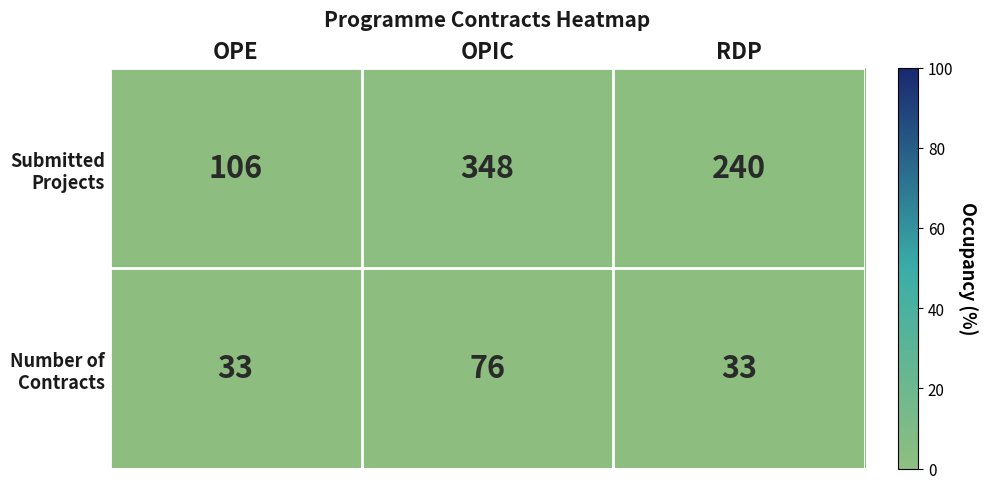

What is the difference between the highest and lowest values at OPIC?

272